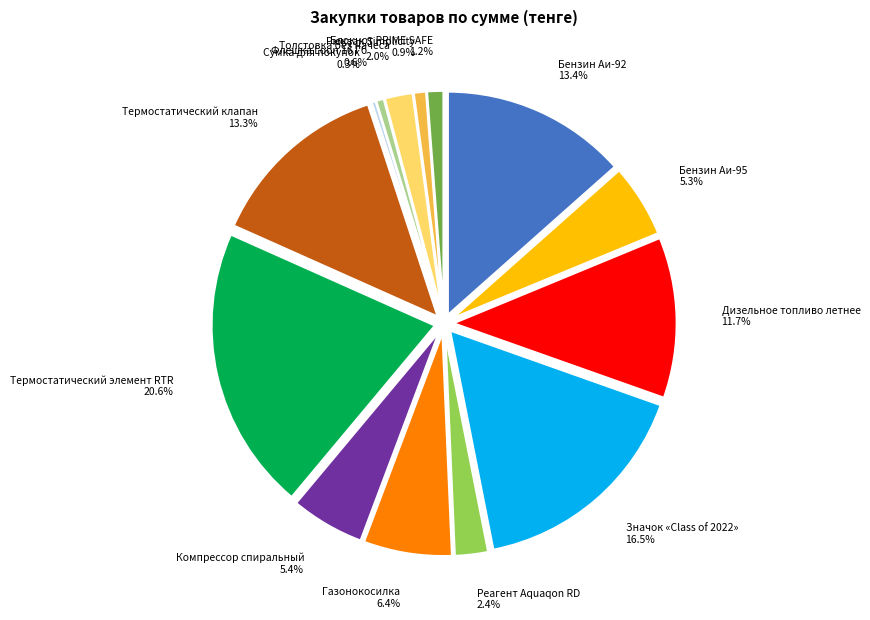

Which category has the smallest portion of the pie?

Сумка для покупок